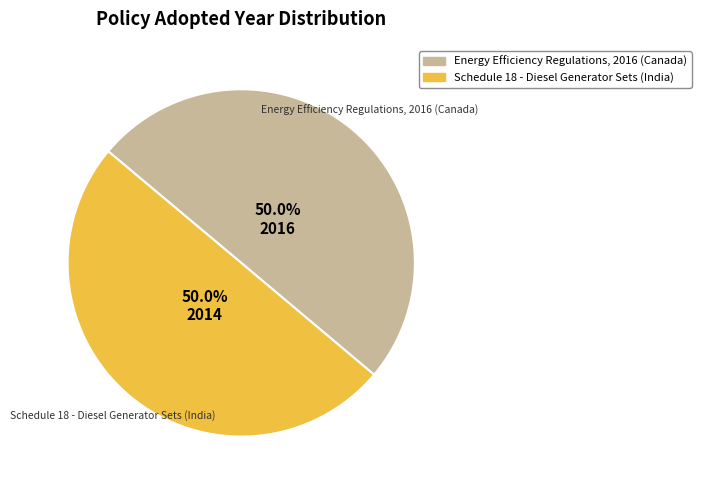

Approximately how many times larger is the value at Energy Efficiency Regulations, 2016 (Canada) compared to Schedule 18 - Diesel Generator Sets (India)?

1.0